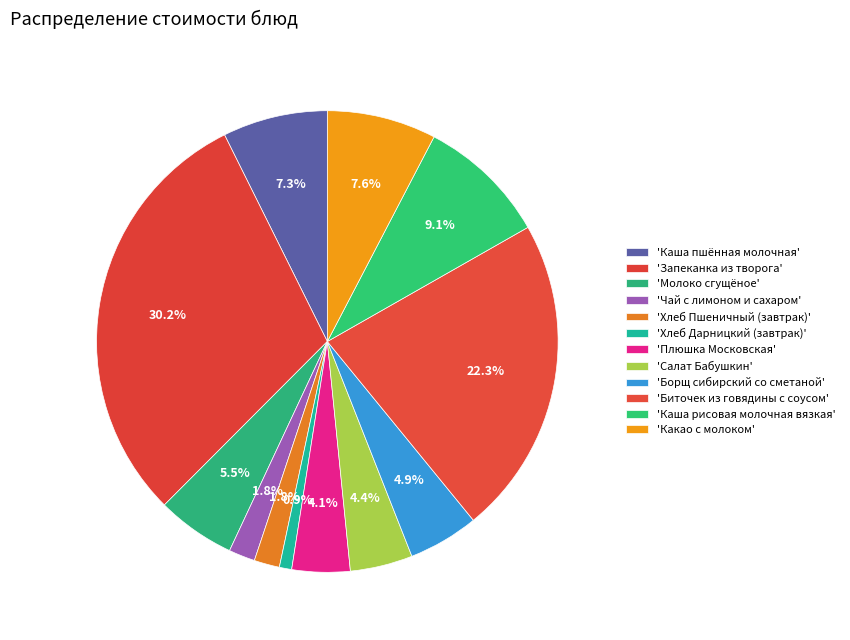

How many slices are in this pie chart?

12